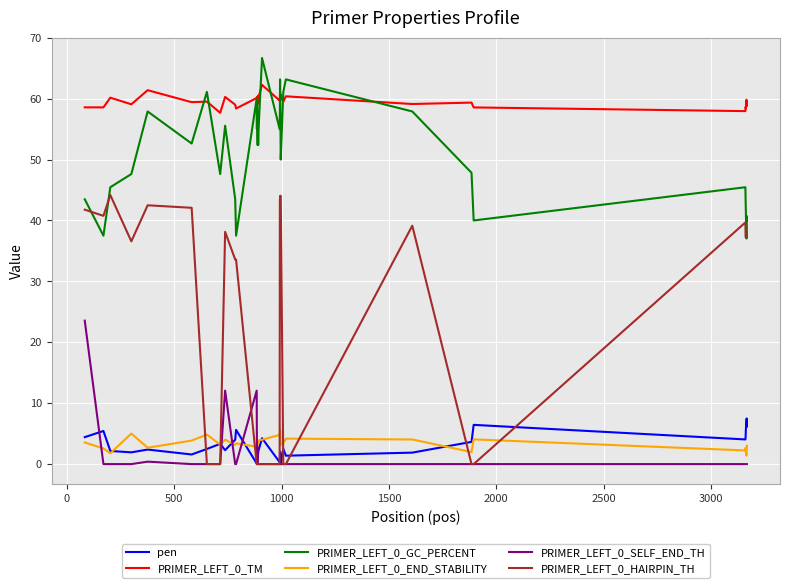

Which series has the largest total across all categories?

PRIMER_LEFT_0_TM